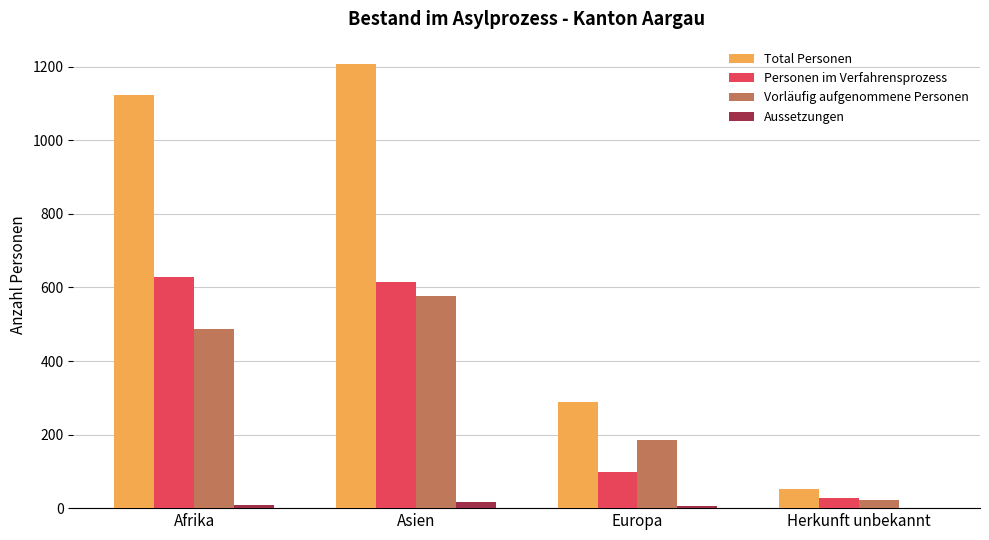

The value of Total Personen at Asien is 1208. True or false?

True